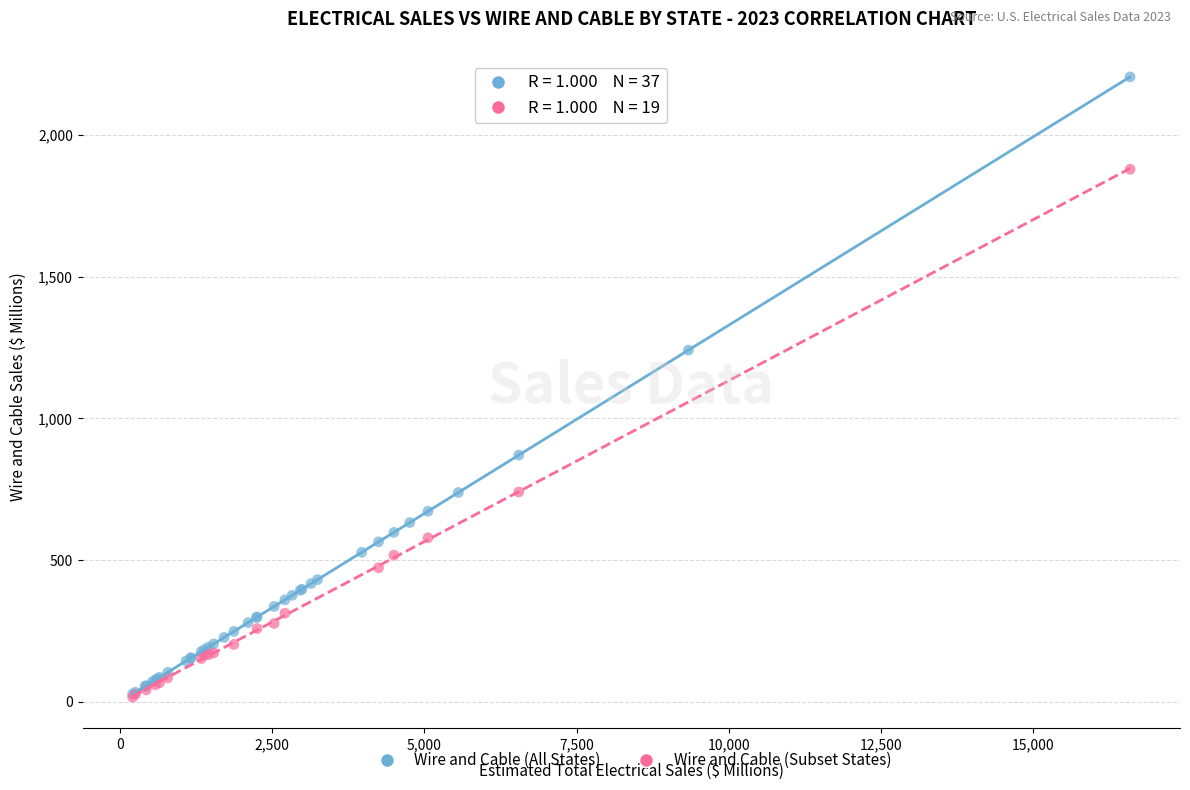

Which series contains the highest Y value?

Wire and Cable (All States)